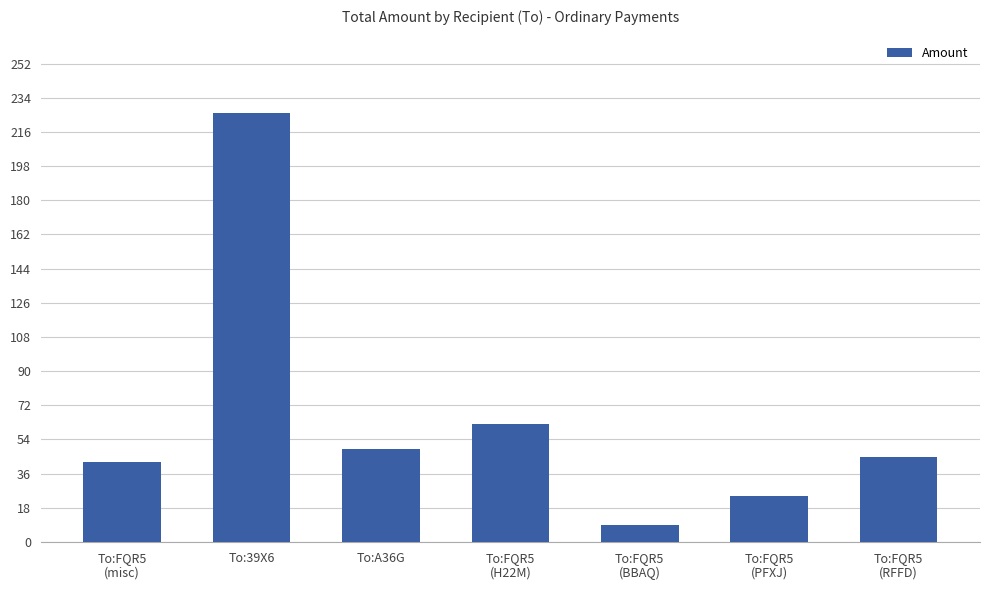

What is the label of the 3rd bar from the left?

To:A36G